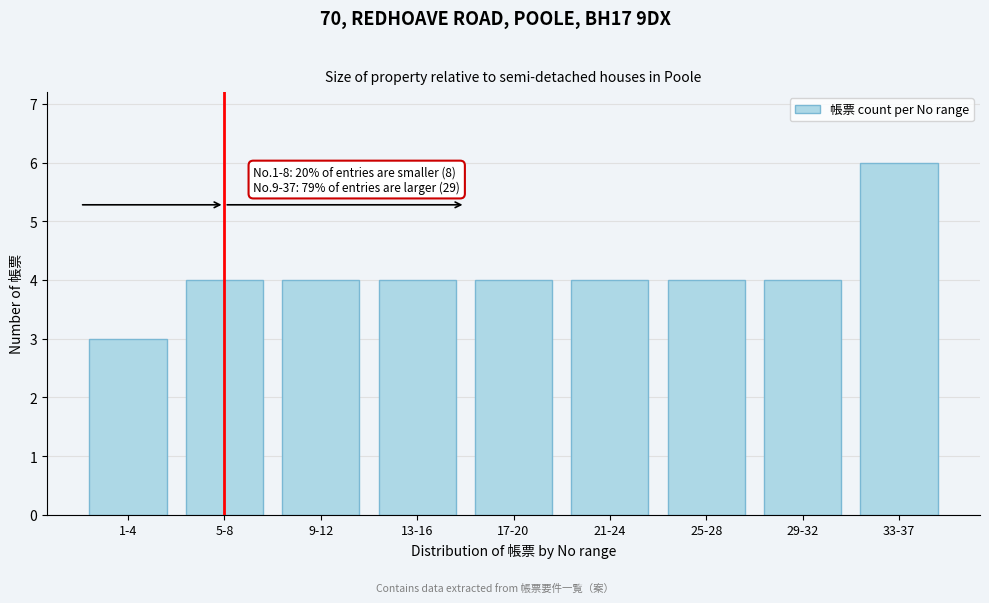

Reading right to left, what are all the values shown in this chart?

6	4	4	4	4	4	4	4	3